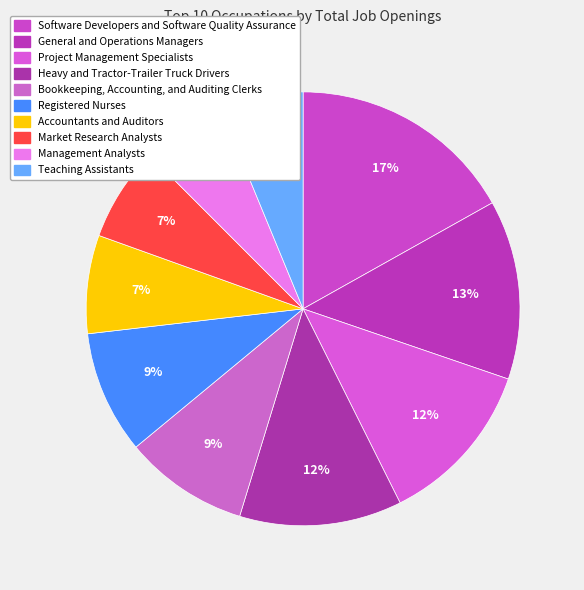

To the nearest percent, what is the average slice percentage?

10%